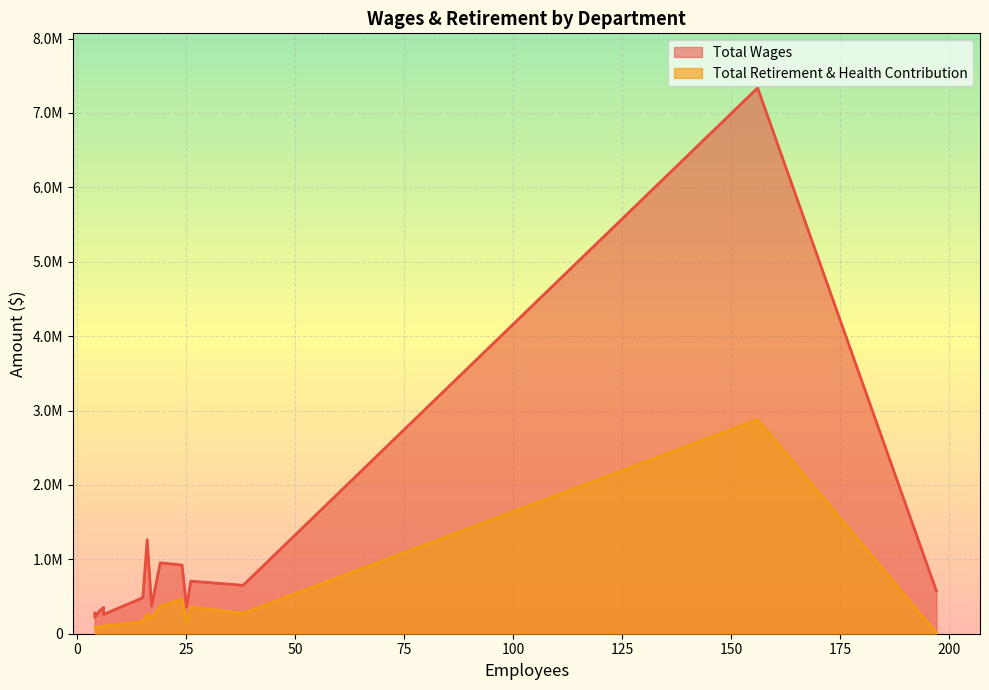

In Total Retirement & Health Contribution, how many points are higher than both neighbors (excluding endpoints)?

4